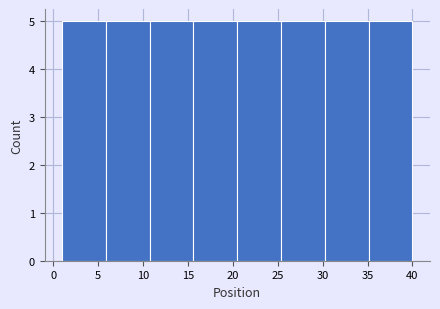

What is the height of the bar covering 15.5 to 20.5 on the x-axis? Neither the bar edges nor the heights are printed on the chart, so give them approximately, as read against the axes.

5